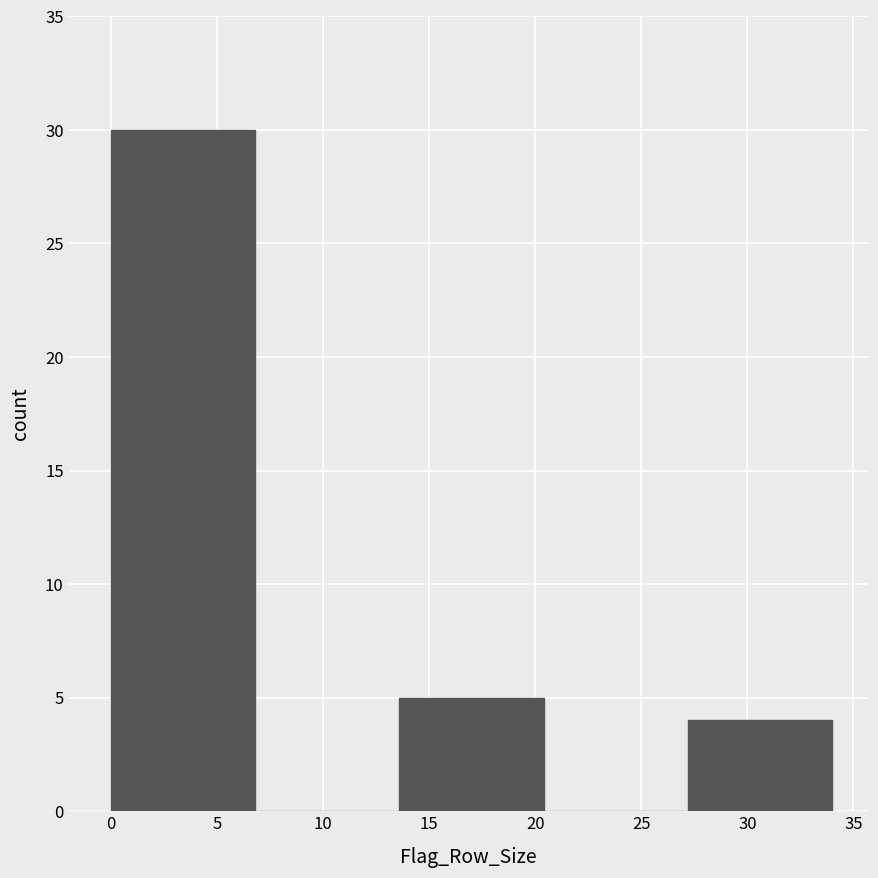

Reading left to right, transcribe this chart: for each bar, give the range it covers on the x-axis and its height. Neither the bar edges nor the heights are printed on the chart, so give them approximately, as read against the axes.

0.0 to 6.8: 30
6.8 to 13.6: 0
13.6 to 20.4: 5
20.4 to 27.2: 0
27.2 to 34.0: 4